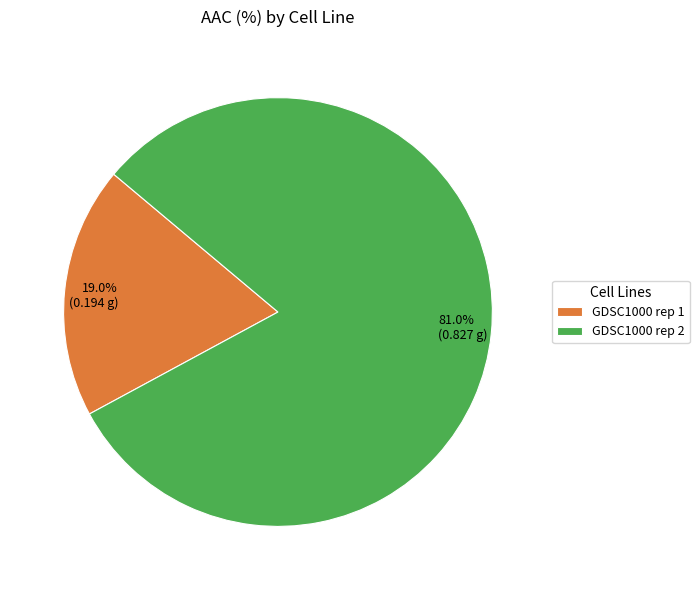

Does GDSC1000 rep 2 account for over 50% of the chart?

Yes